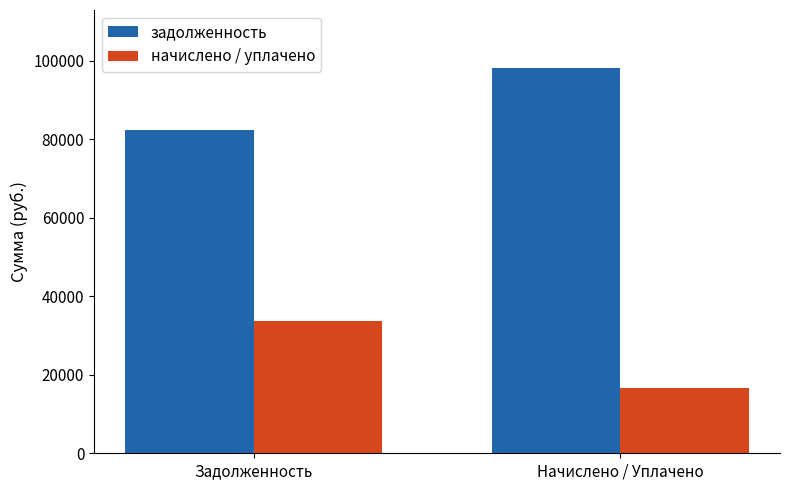

Reading left to right, what are all the values shown in this chart?

задолженность: Задолженность=82214.2	Начислено / Уплачено=98137.1
начислено / уплачено: Задолженность=33765.5	Начислено / Уплачено=16639.8